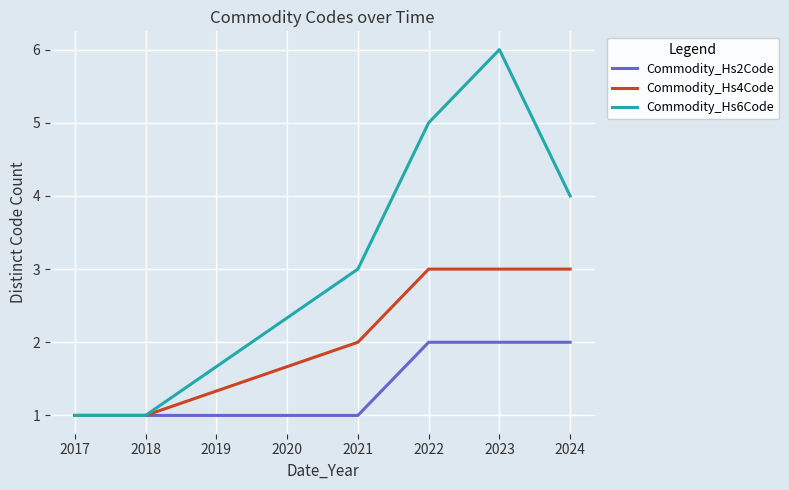

List the series in order of their peak value, lowest first.

Commodity_Hs2Code, Commodity_Hs4Code, Commodity_Hs6Code